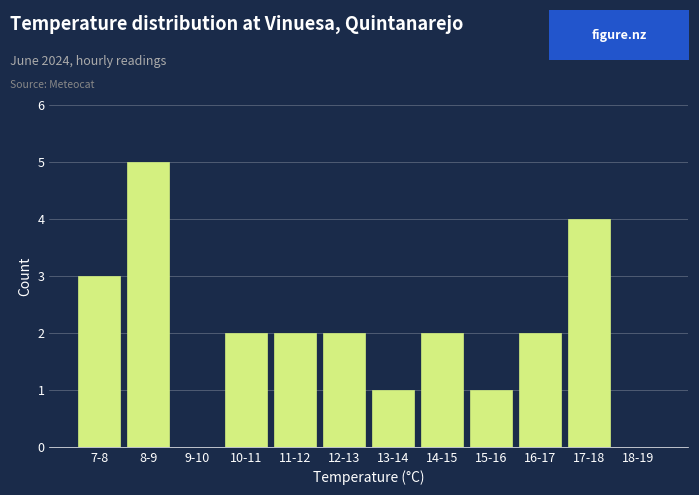

Reading left to right, transcribe all the data shown in this chart.

7-8=3	8-9=5	9-10=0	10-11=2	11-12=2	12-13=2	13-14=1	14-15=2	15-16=1	16-17=2	17-18=4	18-19=0